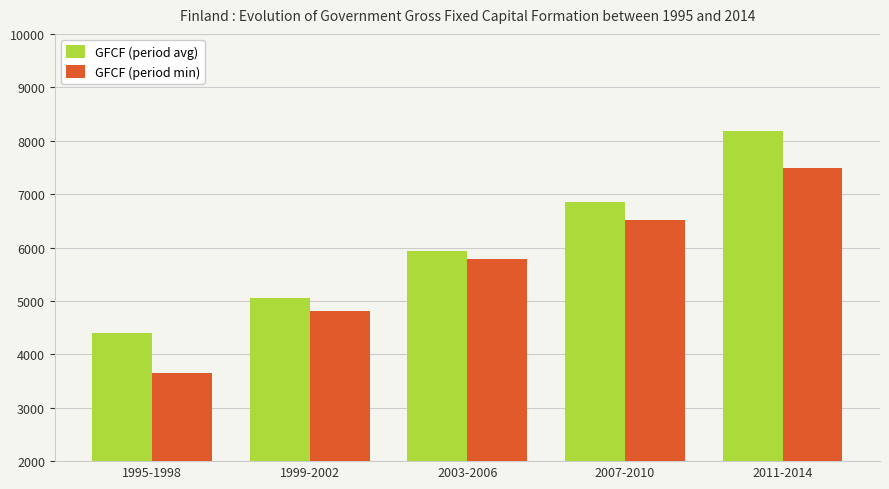

What is the value of the GFCF (period avg) bar at the 1st from the left?

4390